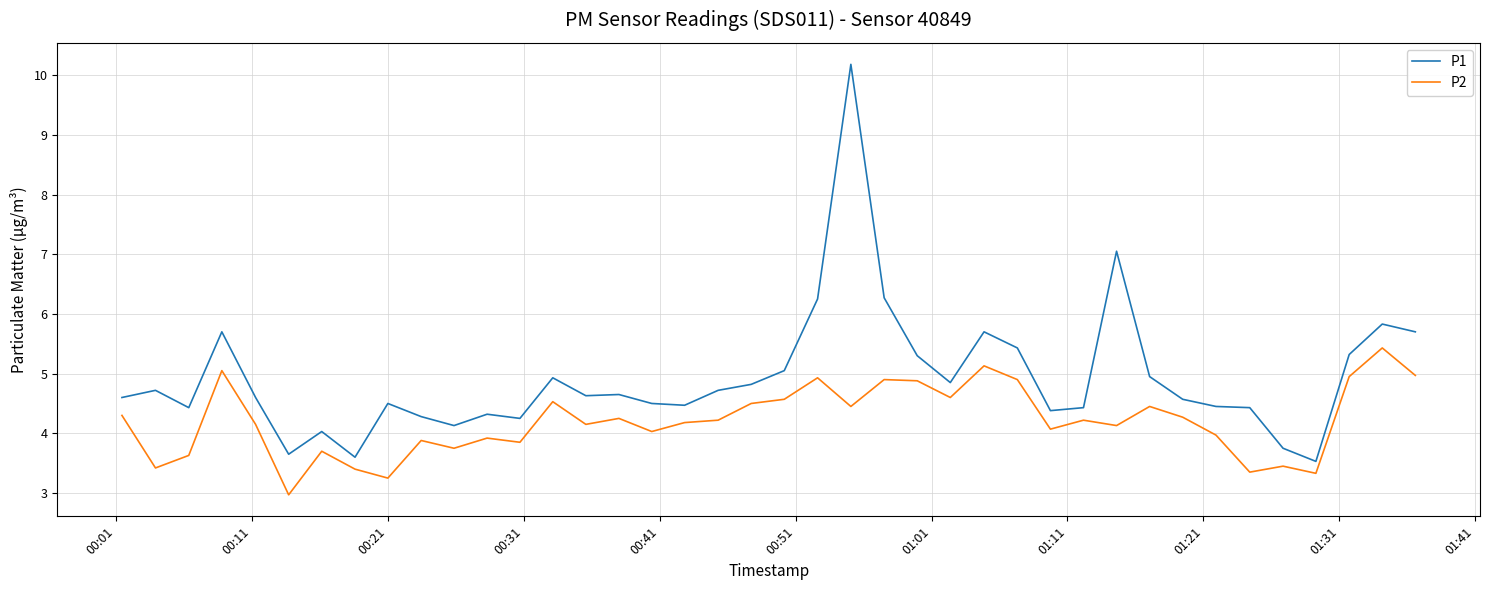

True or false: P1 and P2 intersect in this chart.

False